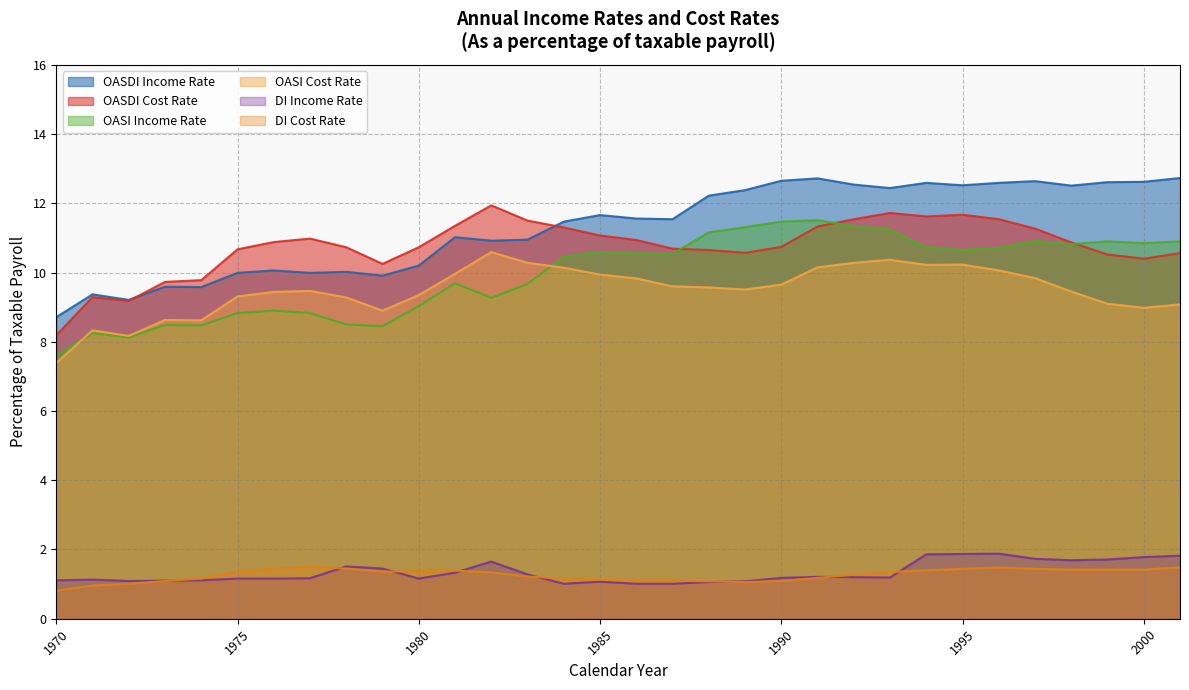

Where is OASI Cost Rate nearest to the value 8?

1972